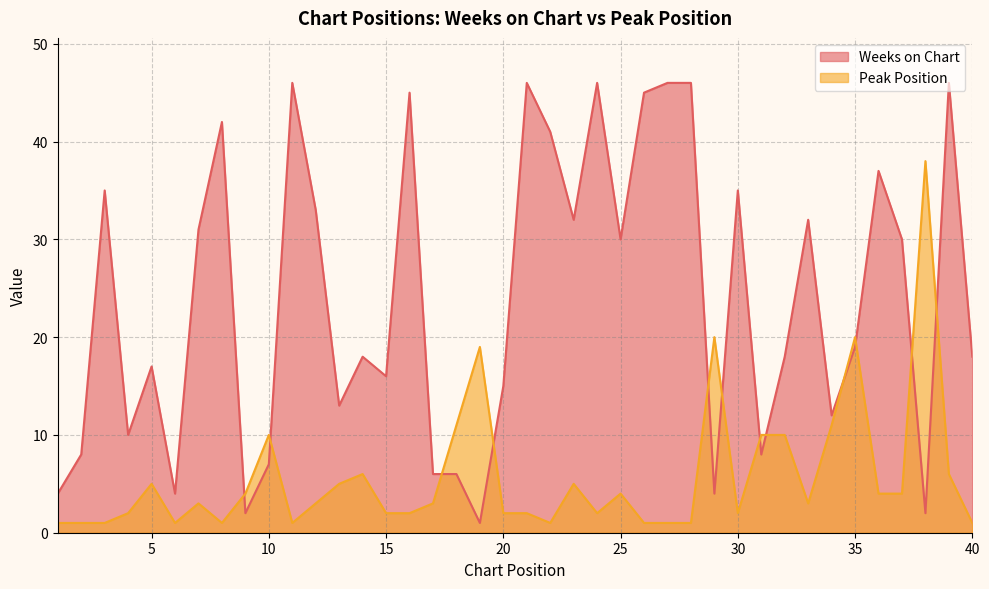

Where do Peak Position and Weeks on Chart first cross each other?

8 and 9